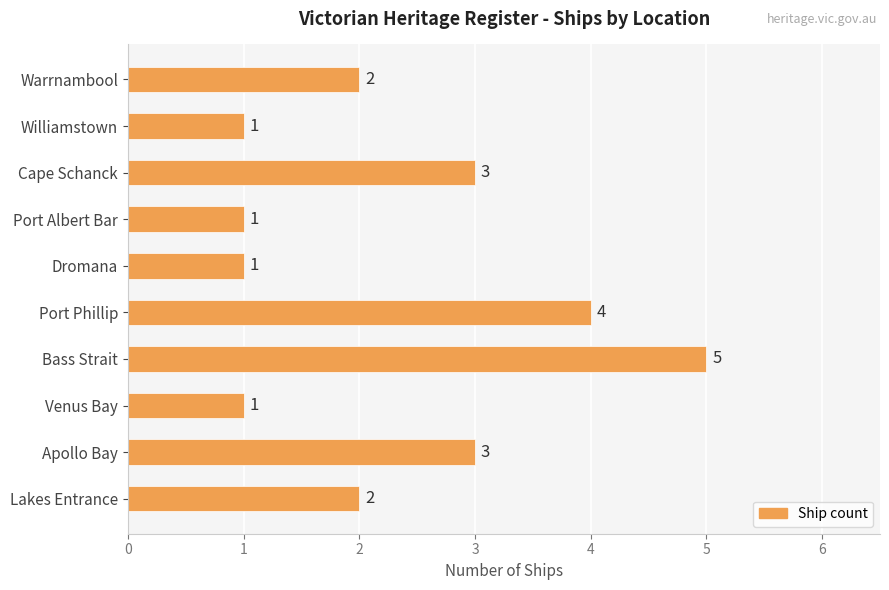

Approximately how many times larger is the value at Apollo Bay compared to Cape Schanck?

1.0